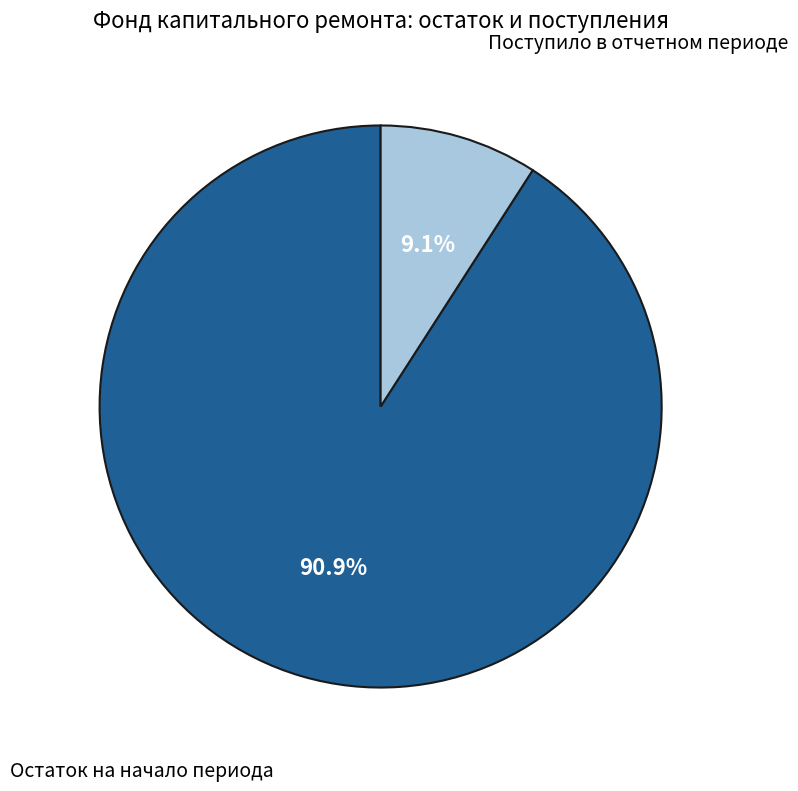

How much of the chart is everything except Остаток на начало периода?

9.1%